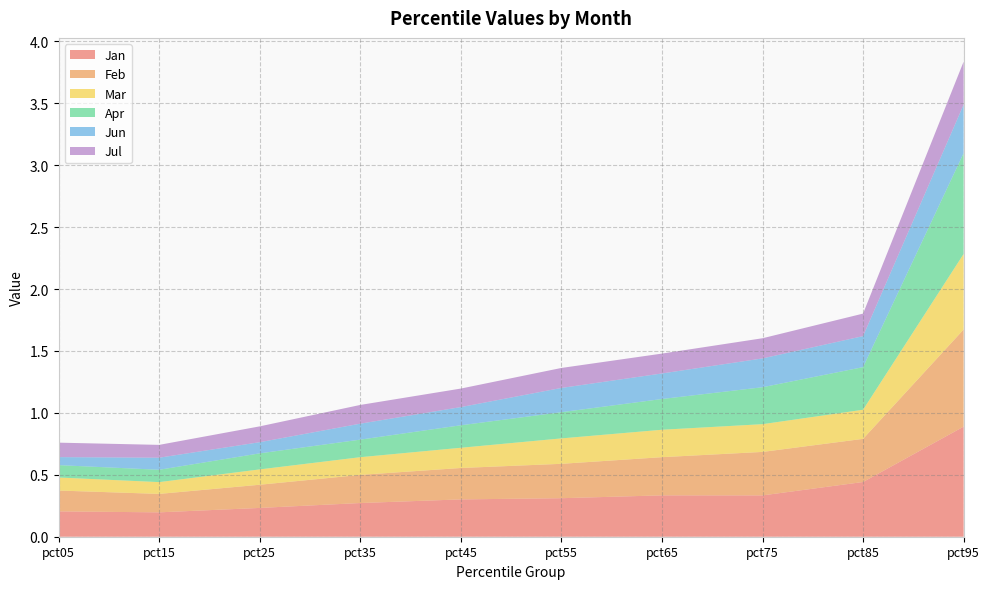

Reading right to left, list all the values displayed in this chart.

Jan: pct95=0.9	pct85=0.4	pct75=0.3	pct65=0.3	pct55=0.3	pct45=0.3	pct35=0.3	pct25=0.2	pct15=0.2	pct05=0.2
Feb: pct95=0.8	pct85=0.3	pct75=0.4	pct65=0.3	pct55=0.3	pct45=0.3	pct35=0.2	pct25=0.2	pct15=0.1	pct05=0.2
Mar: pct95=0.6	pct85=0.2	pct75=0.2	pct65=0.2	pct55=0.2	pct45=0.2	pct35=0.1	pct25=0.1	pct15=0.1	pct05=0.1
Apr: pct95=0.8	pct85=0.3	pct75=0.3	pct65=0.2	pct55=0.2	pct45=0.2	pct35=0.1	pct25=0.1	pct15=0.1	pct05=0.1
Jun: pct95=0.4	pct85=0.3	pct75=0.2	pct65=0.2	pct55=0.2	pct45=0.1	pct35=0.1	pct25=0.1	pct15=0.1	pct05=0.1
Jul: pct95=0.3	pct85=0.2	pct75=0.2	pct65=0.2	pct55=0.2	pct45=0.1	pct35=0.2	pct25=0.1	pct15=0.1	pct05=0.1